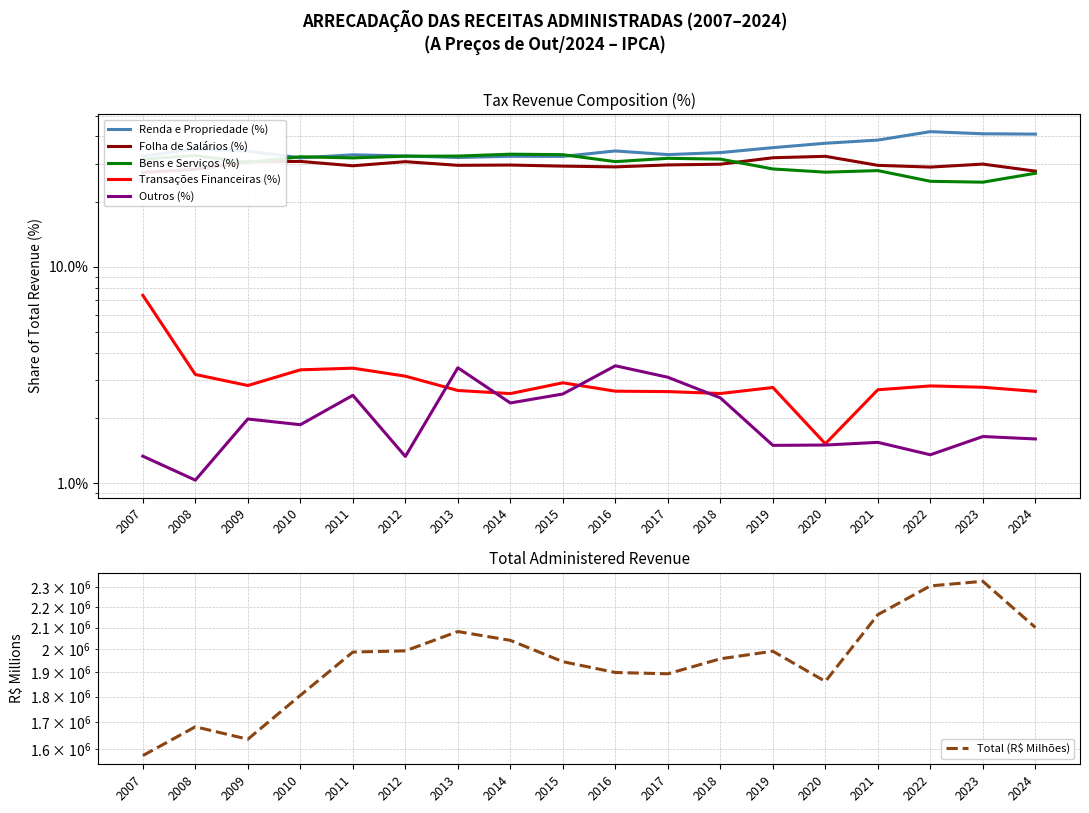

What is the greatest value displayed?

2328964.1